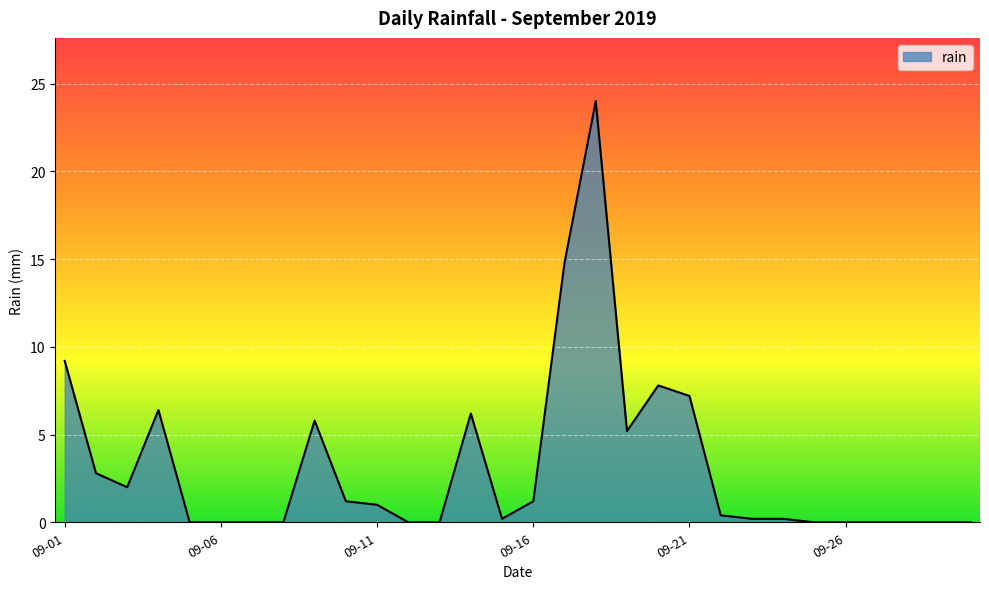

What is the maximum value shown in the chart?

24.0